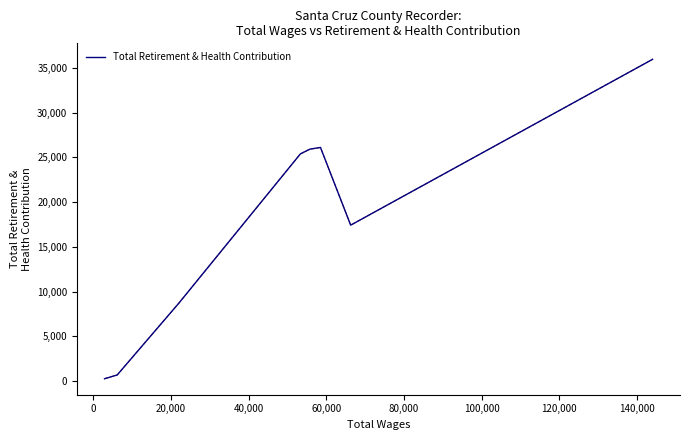

True or false: the data has more than 0 interior local peaks.

True